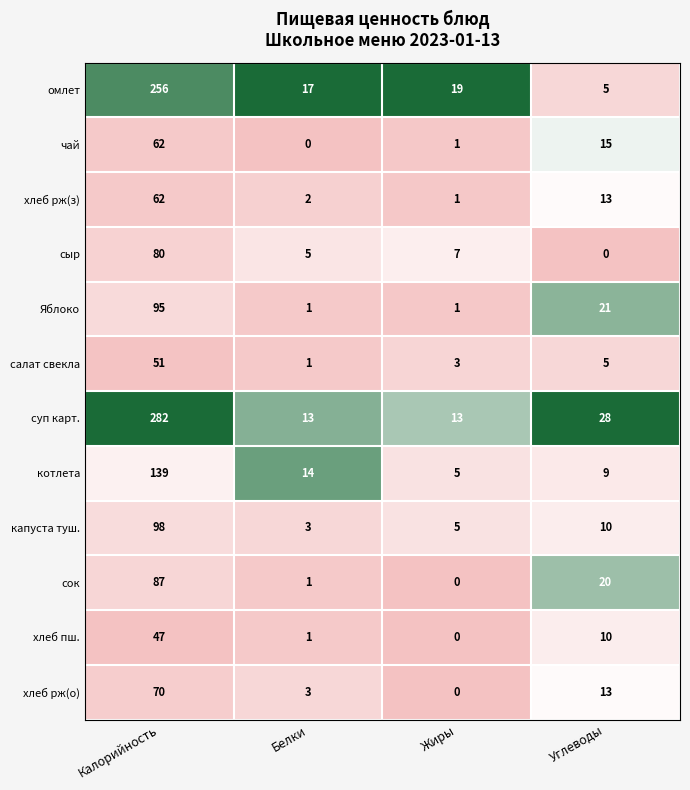

Between Калорийность and Жиры, which series saw the biggest shift?

суп карт.